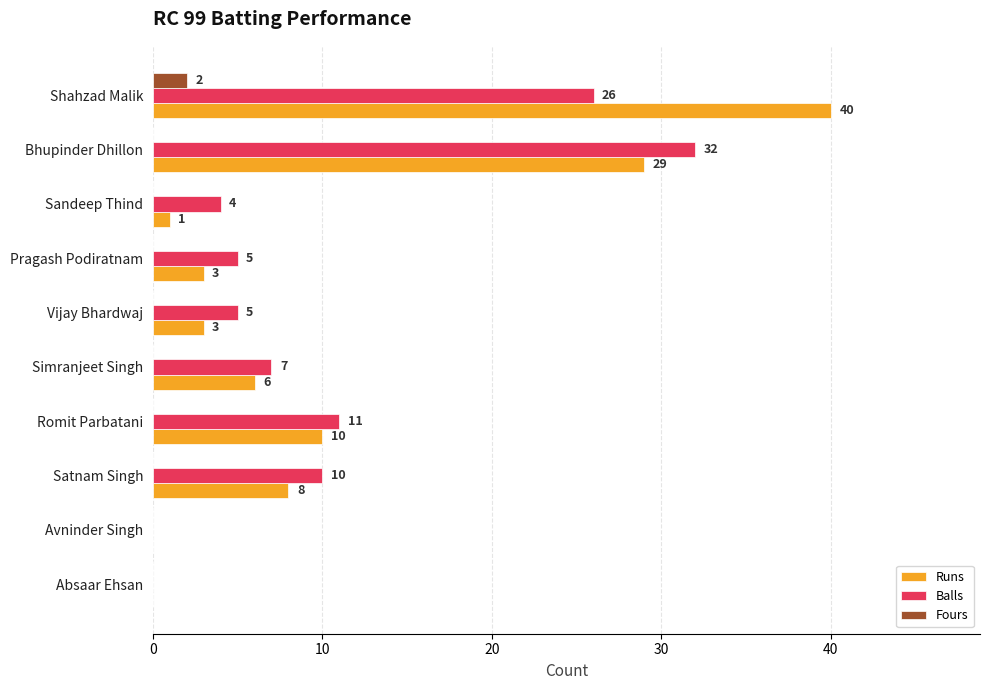

Is it true that Runs equals 22 at Avninder Singh?

False